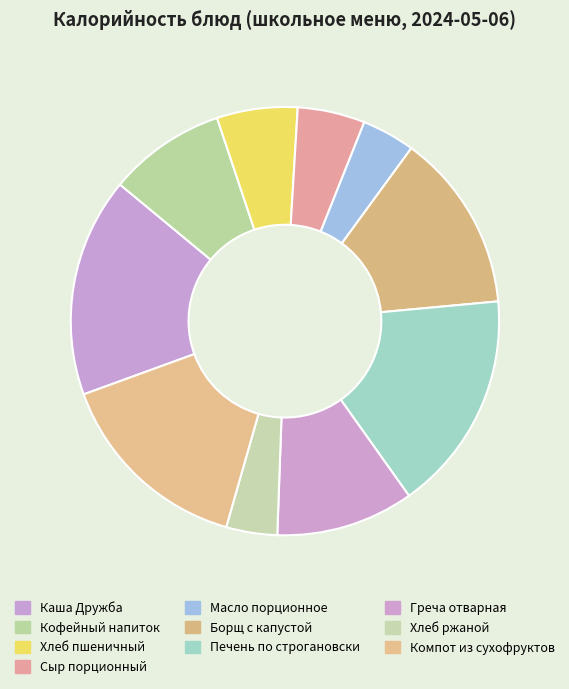

What is the largest slice in the pie chart?

Печень по строгановски